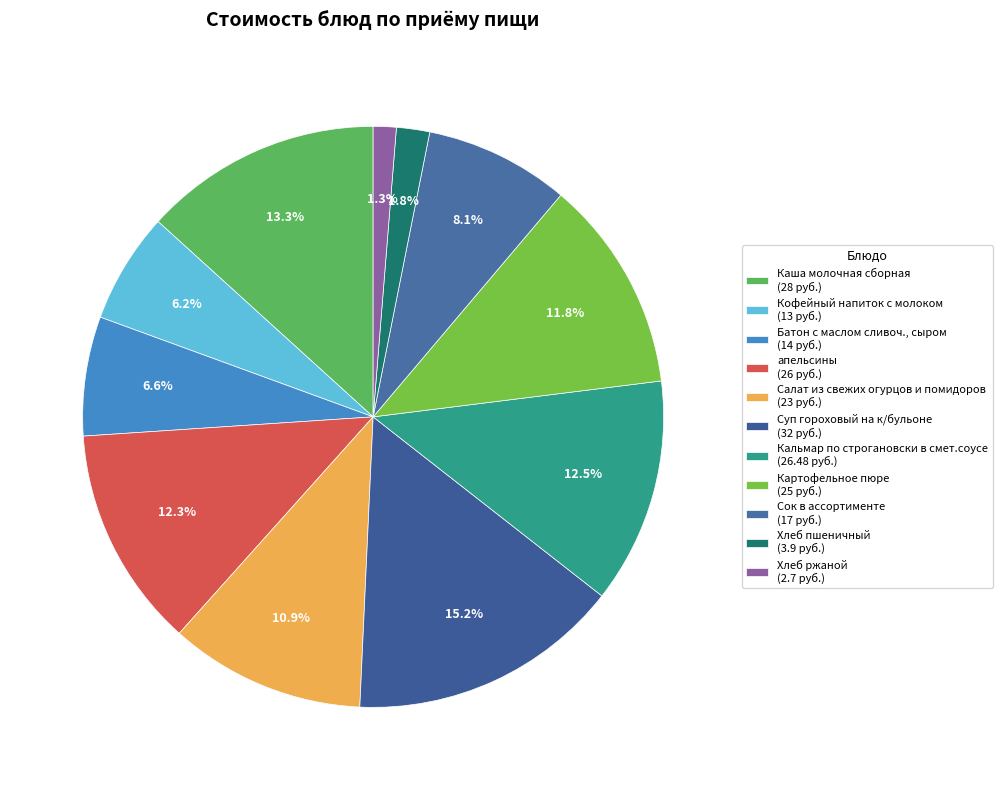

Does Хлеб ржаной account for over 50% of the chart?

No